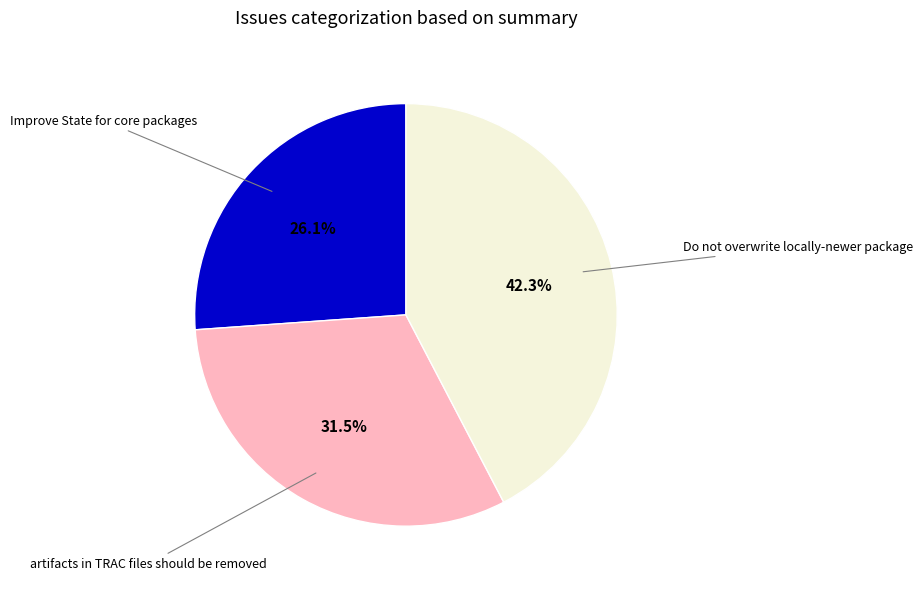

Is there a majority slice in this chart?

No